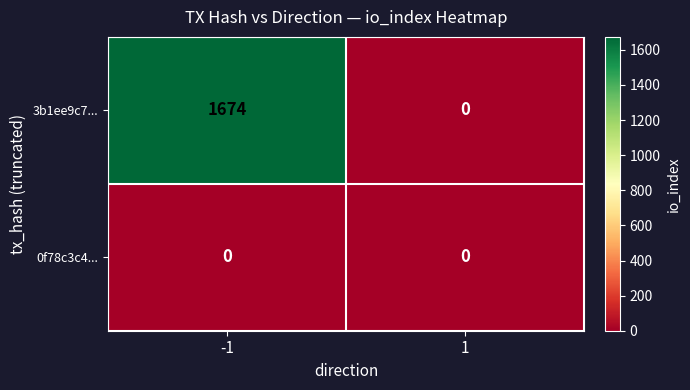

Which series changed the most between -1 and 1?

3b1ee9c7...